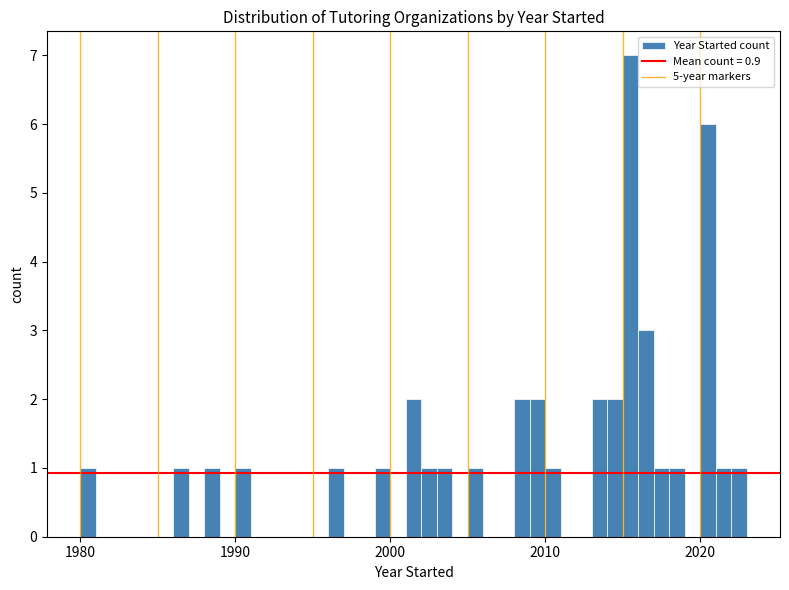

Around what value on the x-axis is the tallest bar? Give the approximate position of its centre, as read against the axis.

2016